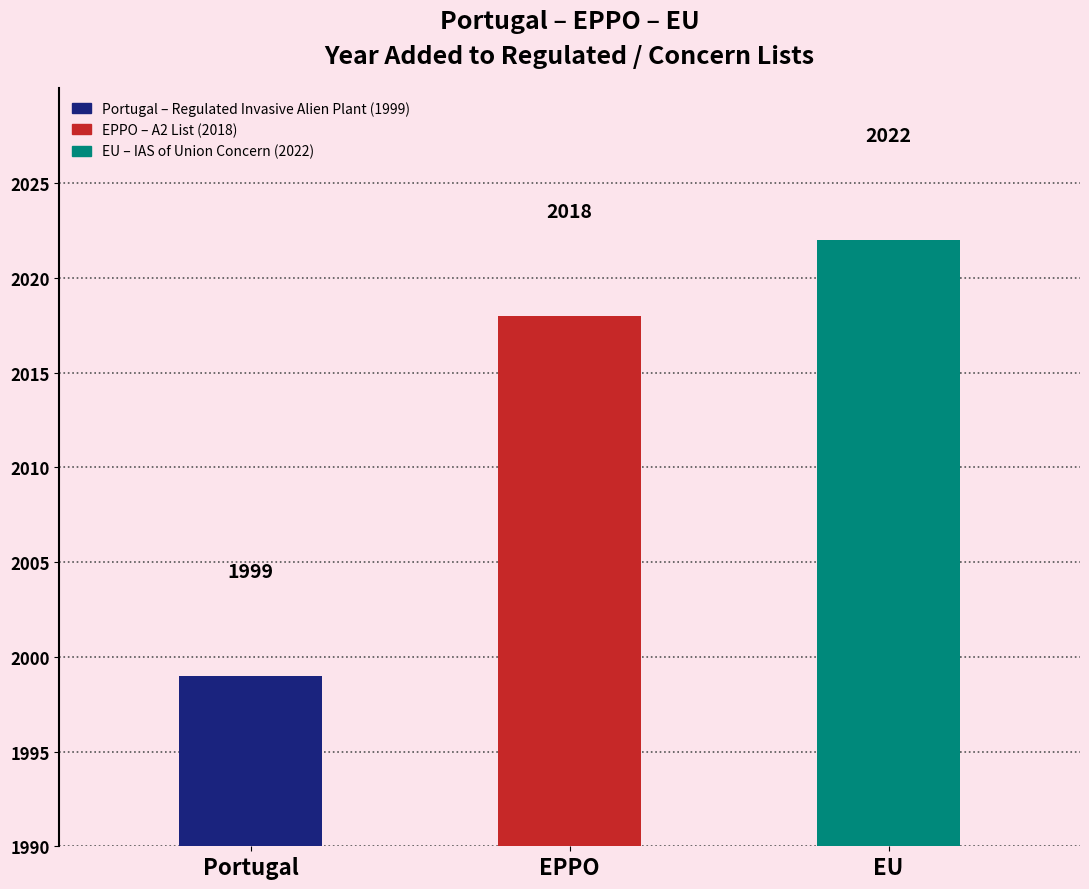

Is it true that the value at EPPO is 1231?

False